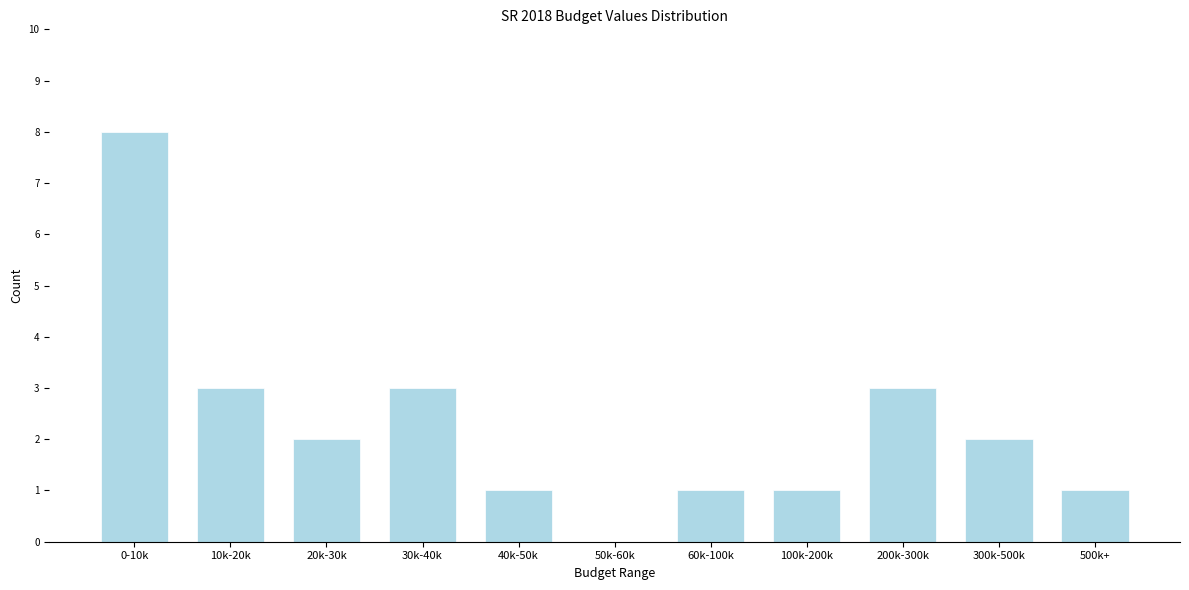

Reading left to right, extract all data points from this chart.

0-10k=8	10k-20k=3	20k-30k=2	30k-40k=3	40k-50k=1	50k-60k=0	60k-100k=1	100k-200k=1	200k-300k=3	300k-500k=2	500k+=1